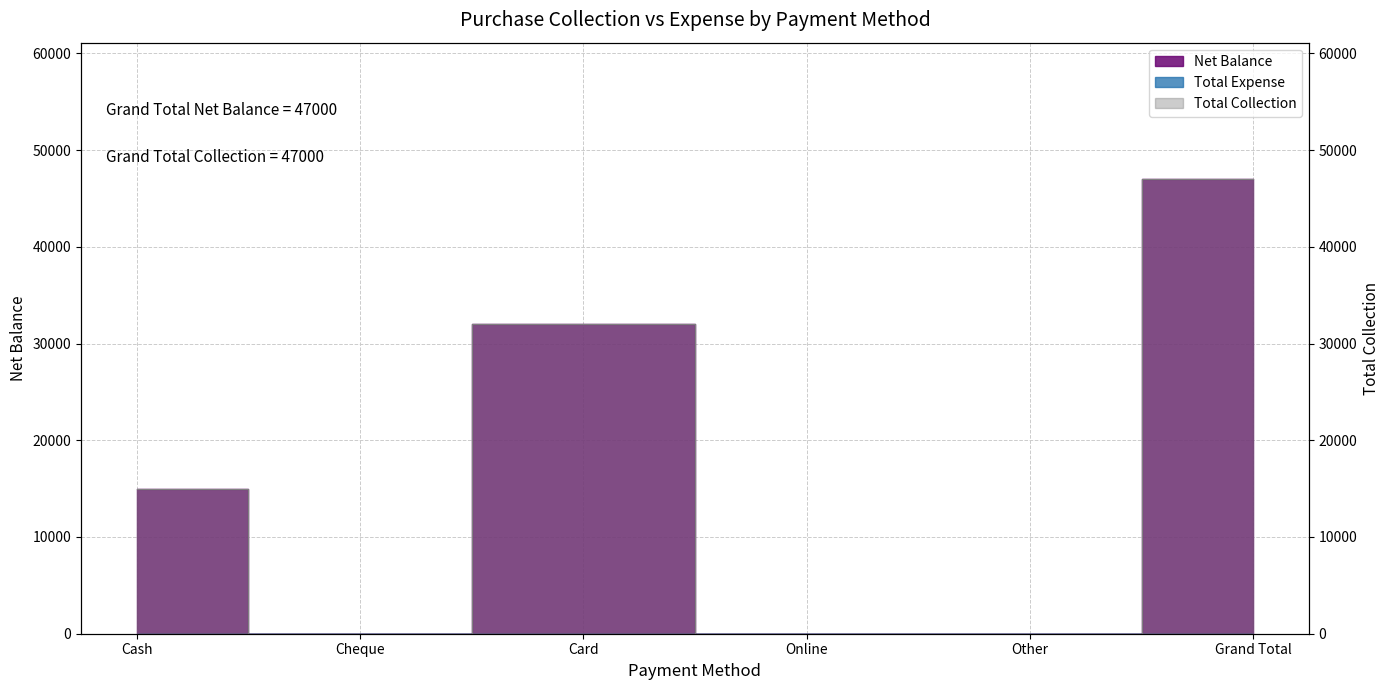

What is the greatest value displayed?

47000